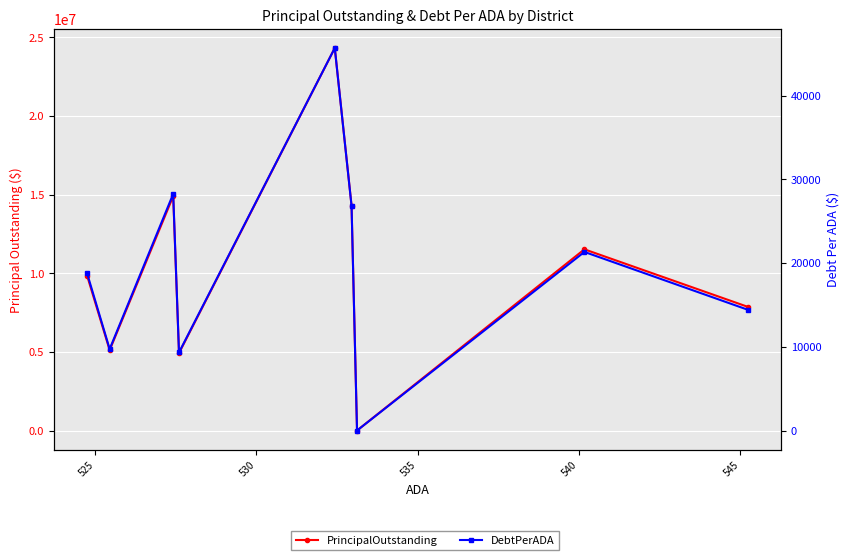

True or false: PrincipalOutstanding and DebtPerADA cross at least once.

False